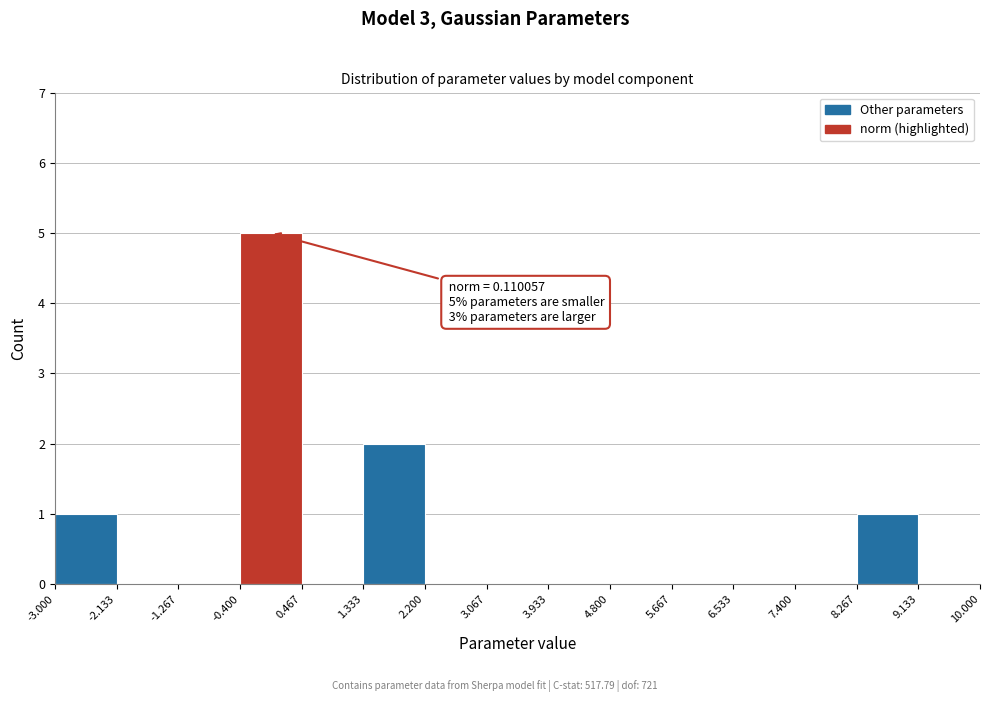

Over which range of the x-axis is the bar tallest?

-0.400 to 0.467